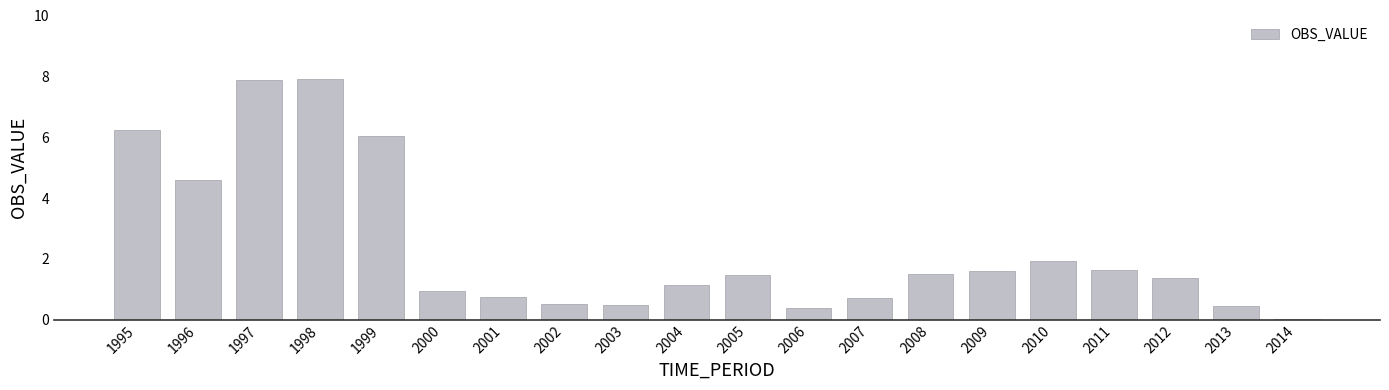

What is the change in value from 2003 to 2012?

+0.9